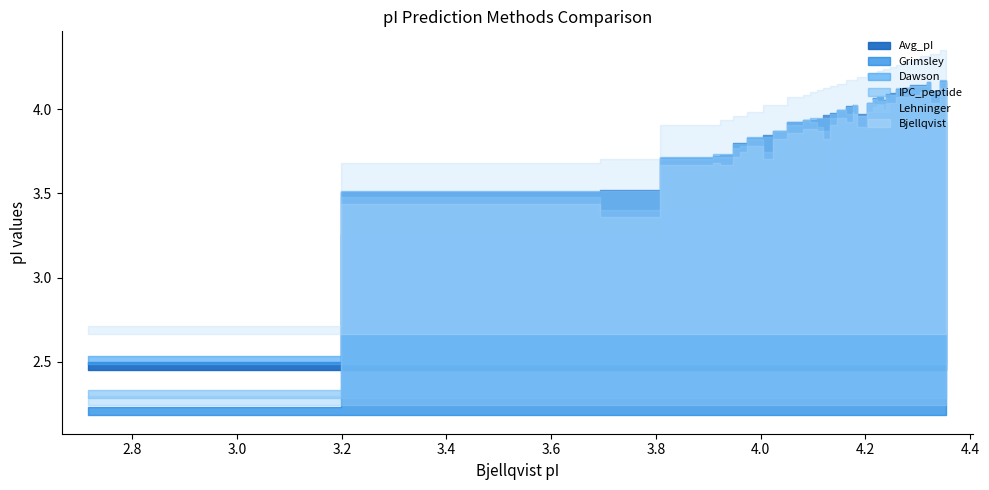

True or false: Lehninger has more than 0 interior local peaks.

True